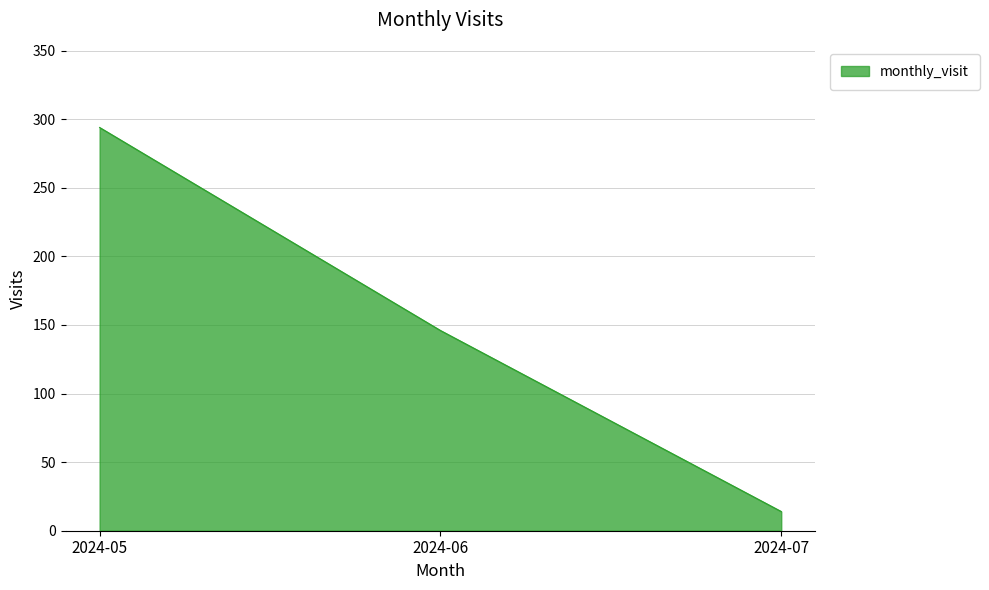

Does the chart display data point markers on the line(s)?

No